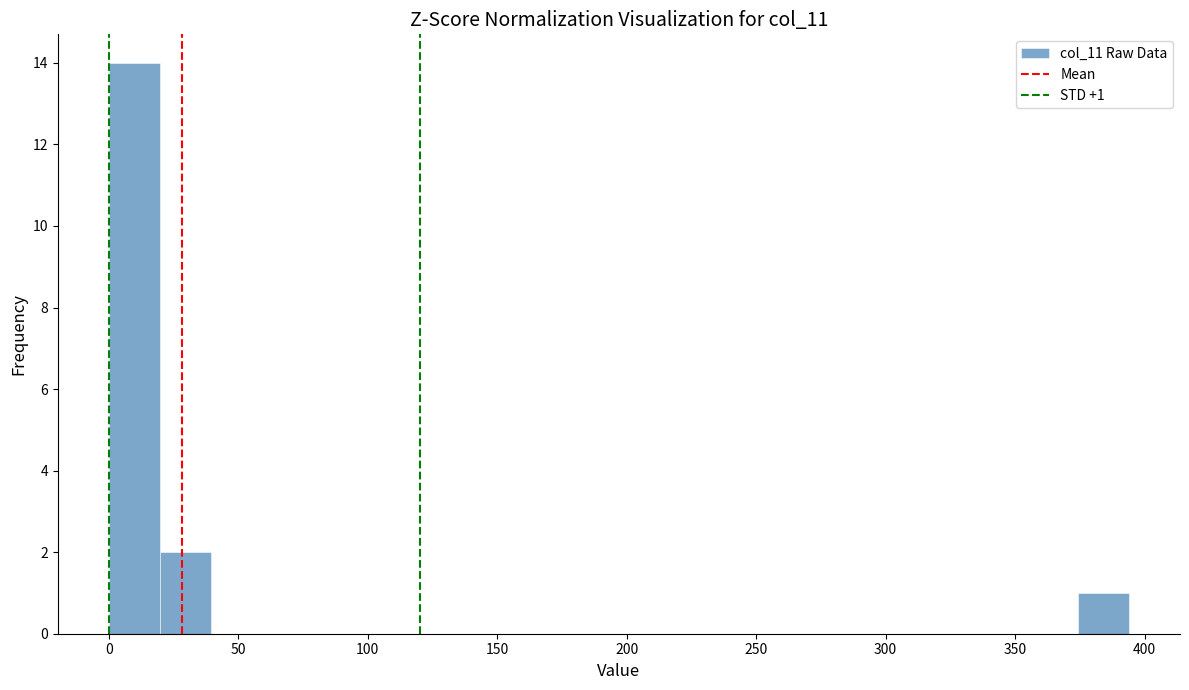

Around what value on the x-axis is the tallest bar? Give the approximate position of its centre, as read against the axis.

10